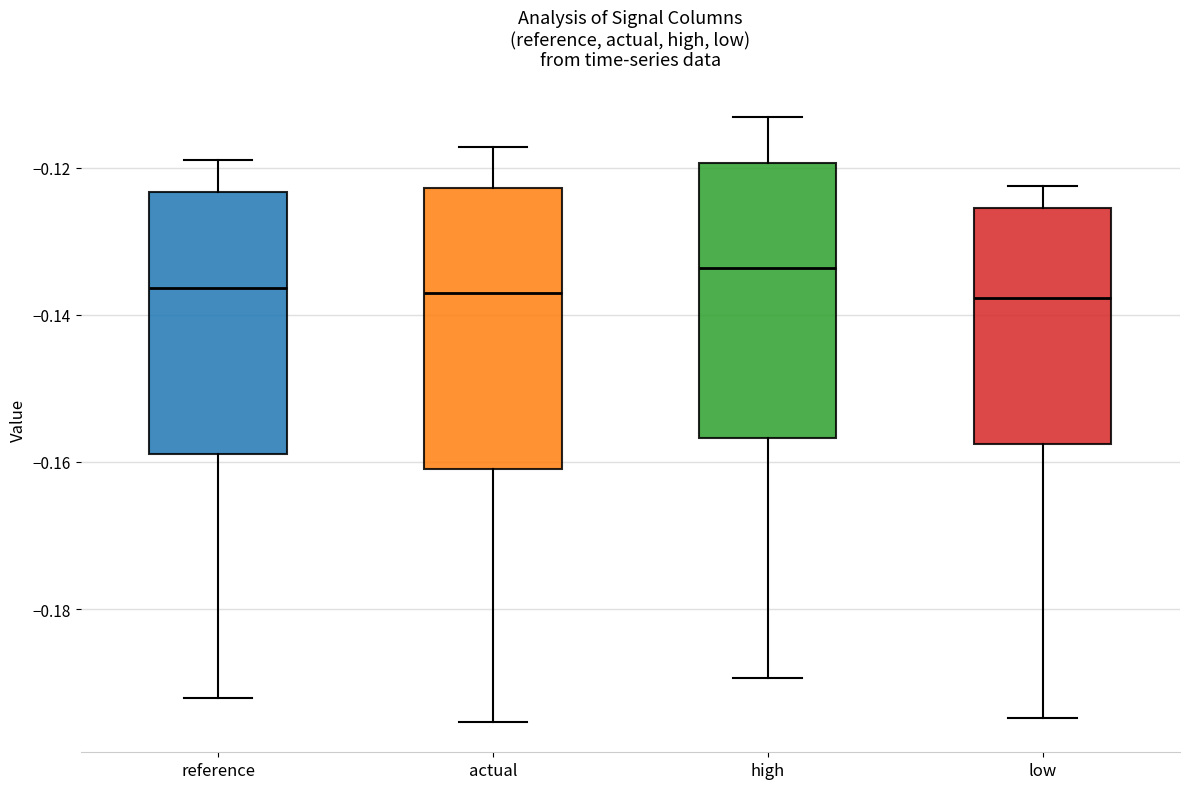

Where does the median line of the box for high sit on the y-axis? The values are not printed on the chart, so give them approximately, as read against the axis.

-0.134